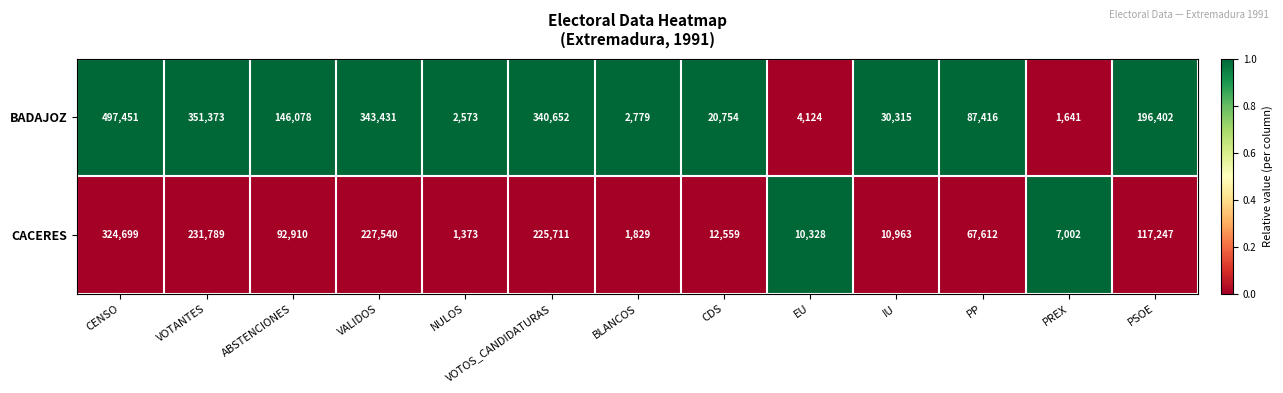

At which label is CACERES closest to 163036?

PSOE